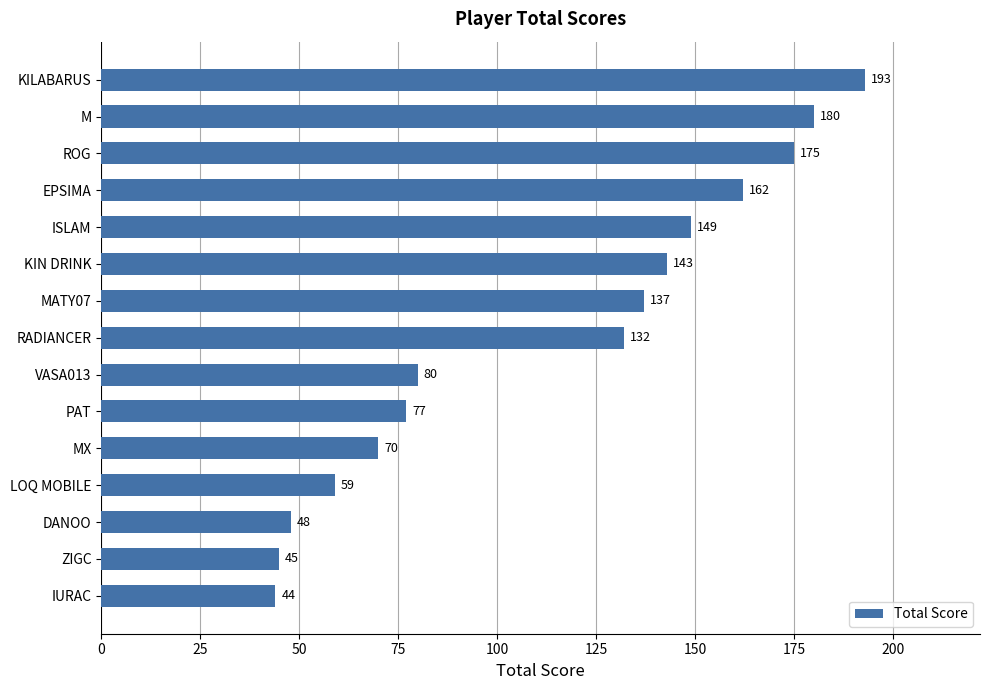

The chart shows a value of 162 at EPSIMA. True or false?

True